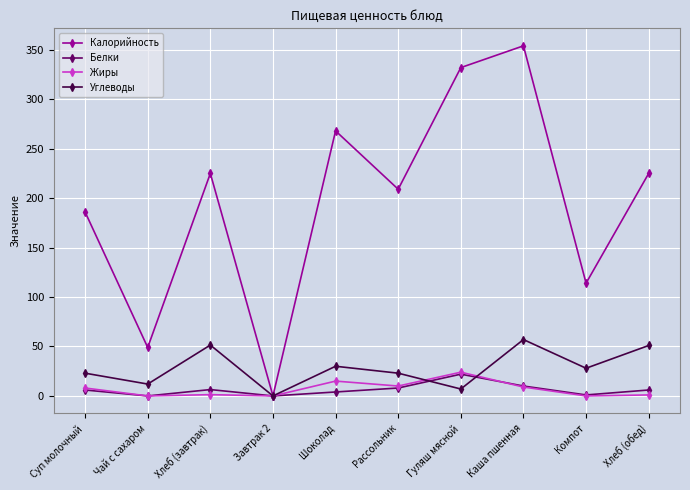

What is the difference between the maximum and minimum values in the Жиры series?

24.0